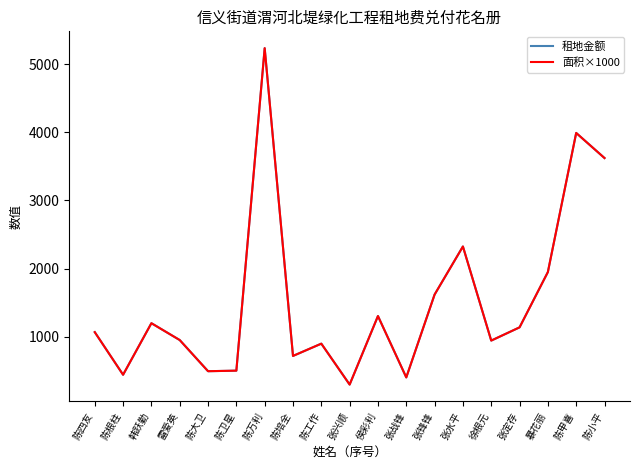

What is the difference between the maximum and minimum values in the 租地金额 series?

4933.5